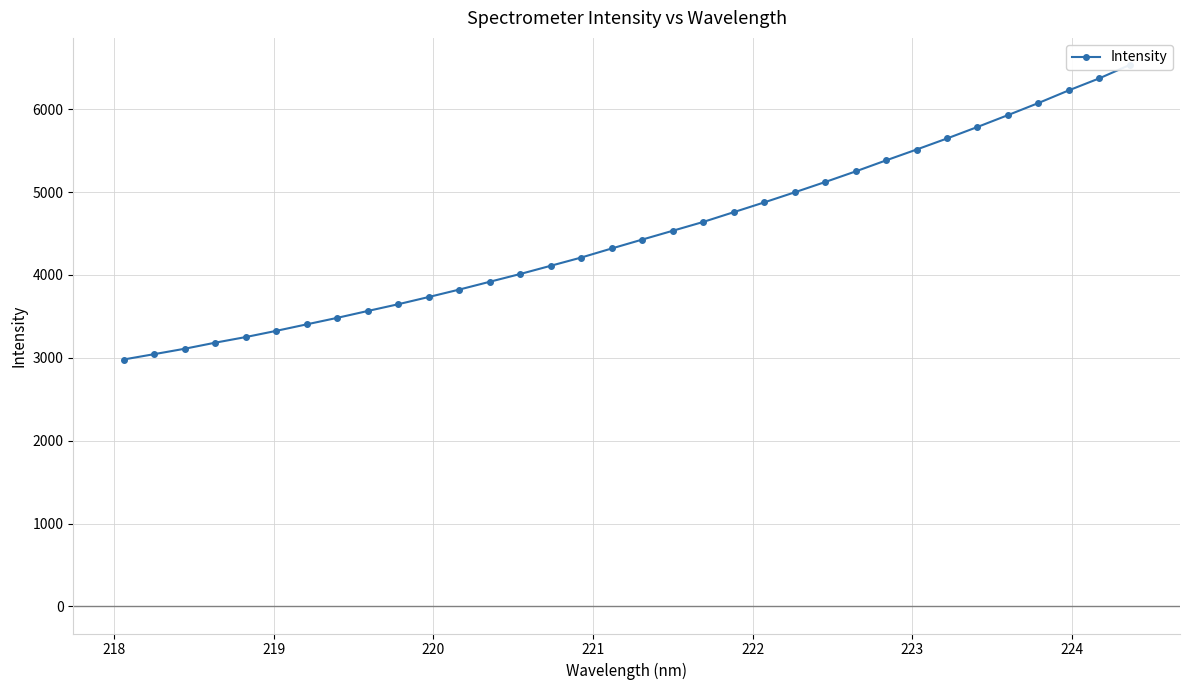

What is the sum of all values?

153189.0